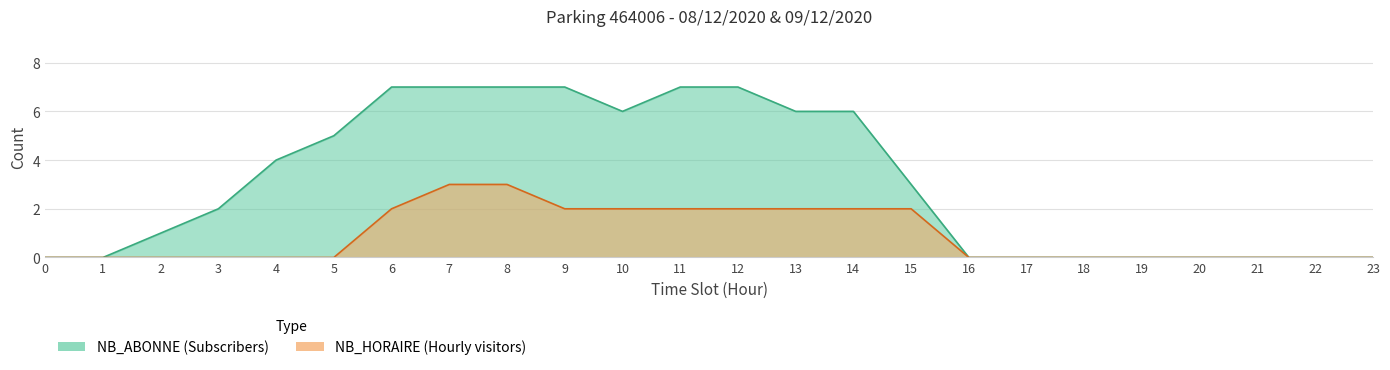

True or false: NB_ABONNE has a value of 4 at 8.

False